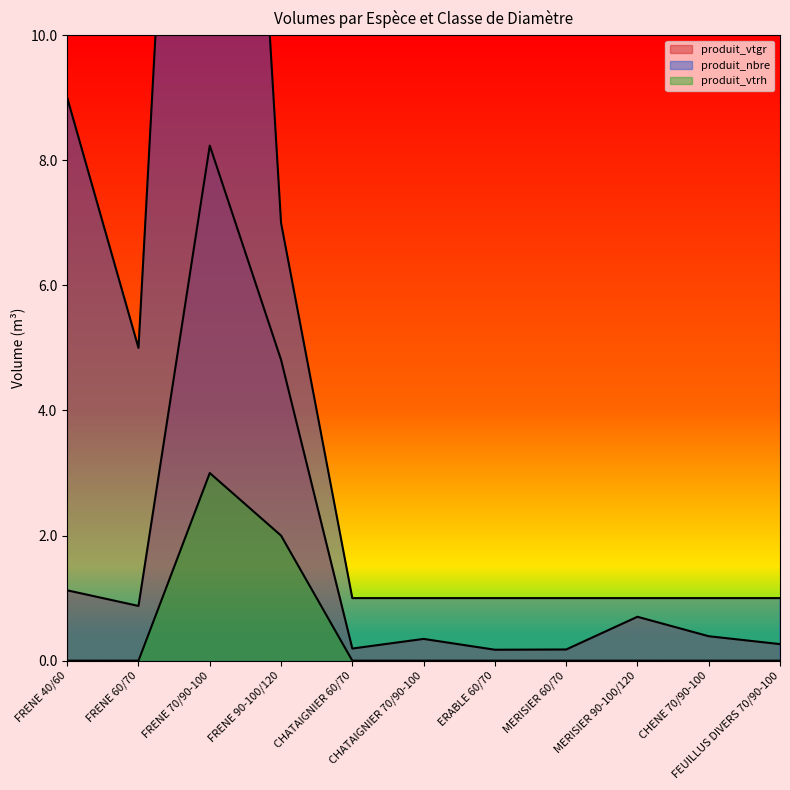

Is the value of produit_vtgr at FEUILLUS DIVERS 70/90-100 greater than the value of produit_vtrh at FRENE 70/90-100?

No